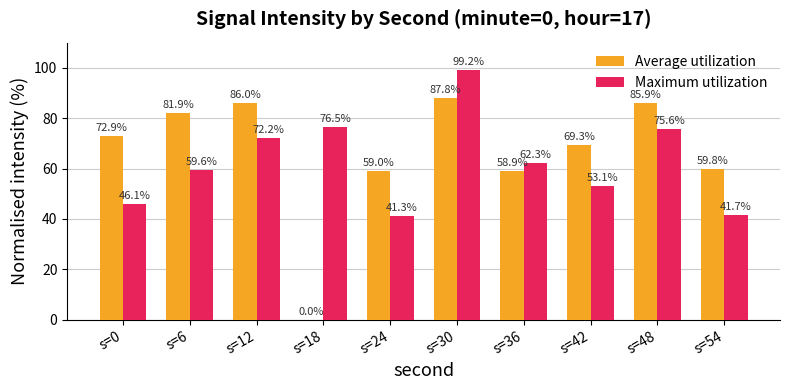

What is the average value of the Maximum utilization series?

62.8